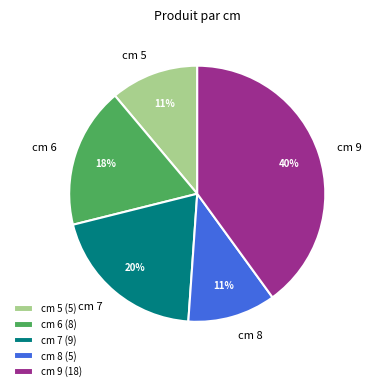

Is there any slice that represents more than half of the pie?

No